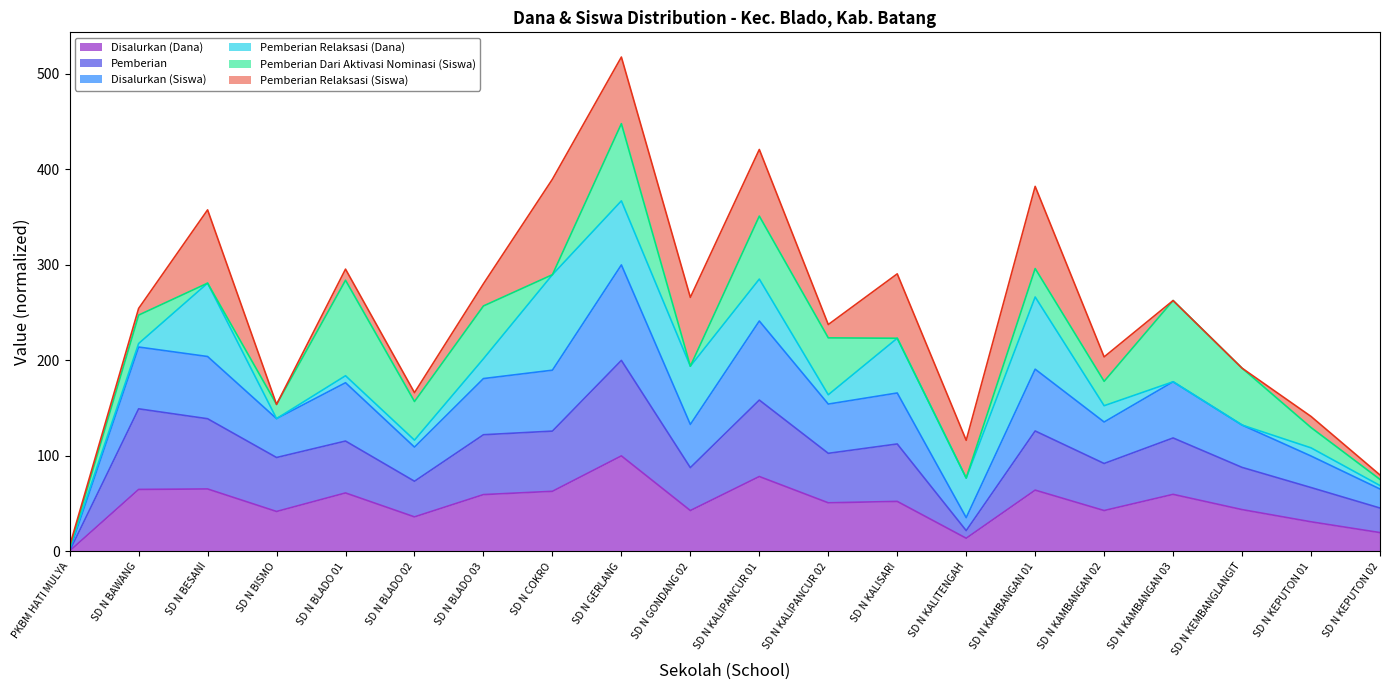

How many interior local peaks does the Pemberian series have?

7